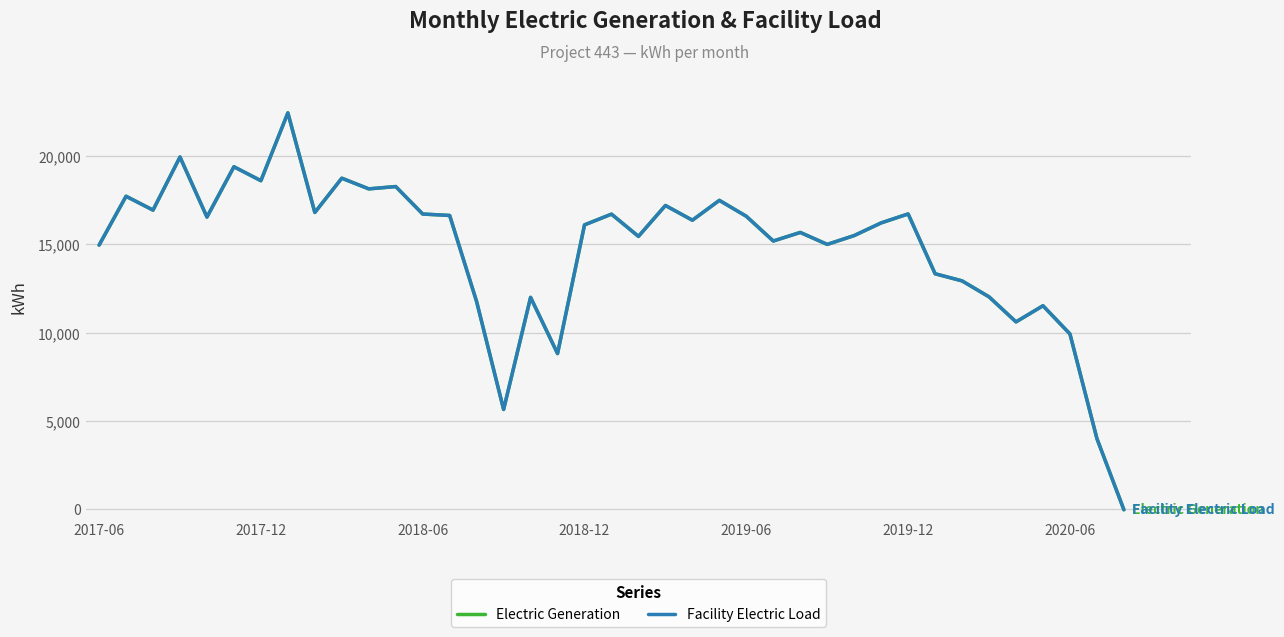

What is the sum of all Electric Generation values?

574809.1